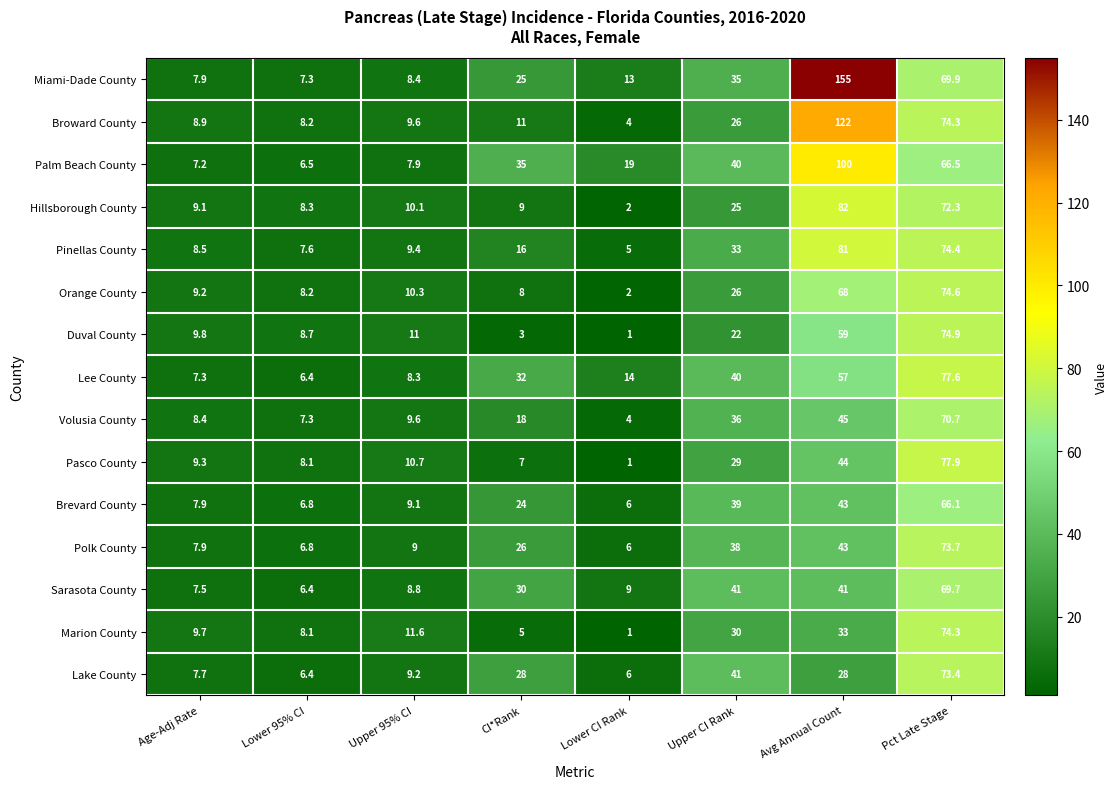

What is the difference between the highest and lowest values at CI*Rank?

32.0